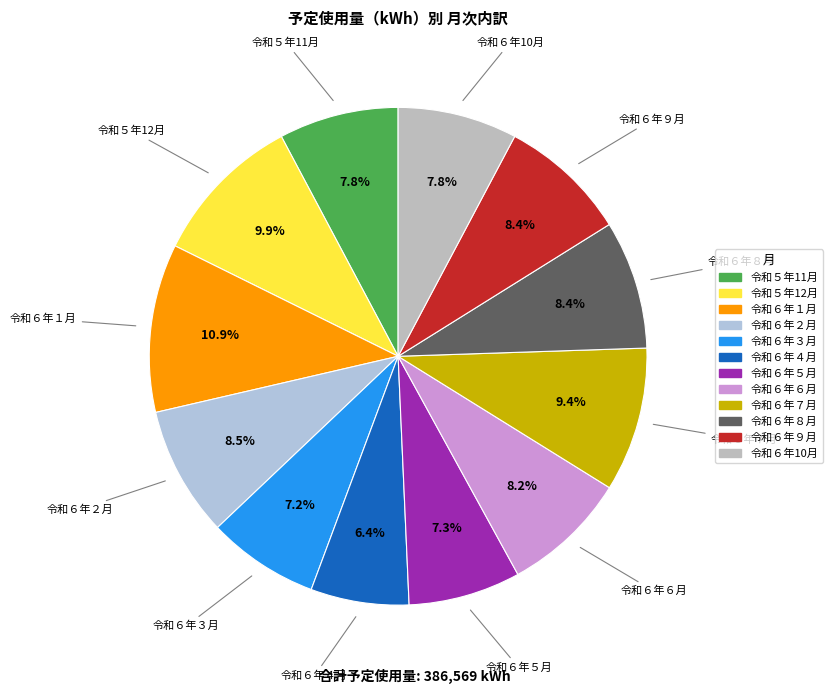

Which has a higher value, 令和６年５月 or 令和６年４月?

令和６年５月